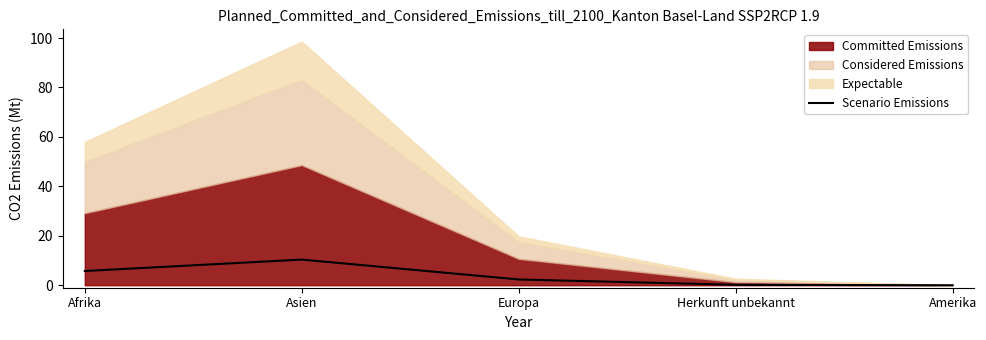

At which category does the chart reach its minimum across all series?

Amerika